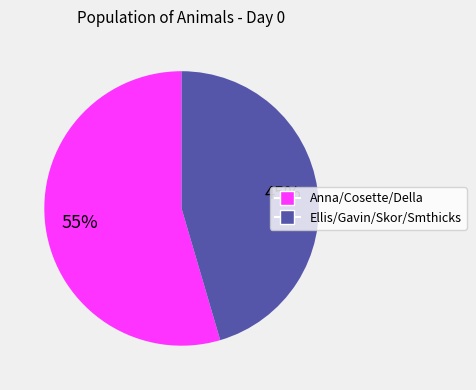

Is there any slice that represents more than half of the pie?

Yes